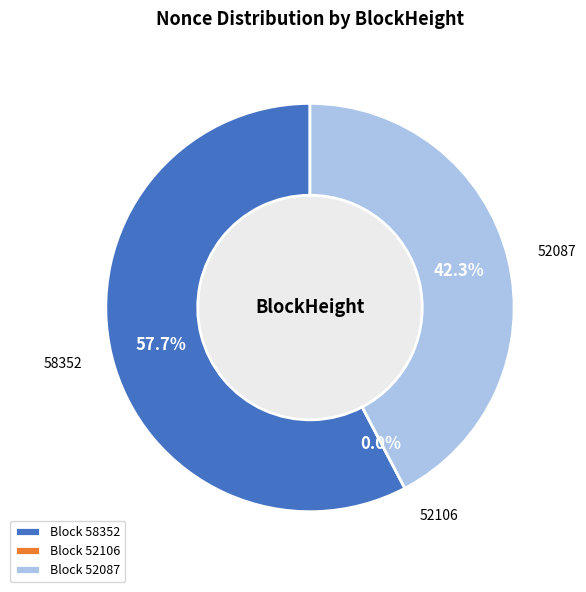

The 52106 slice represents 6% of the pie. True or false?

False